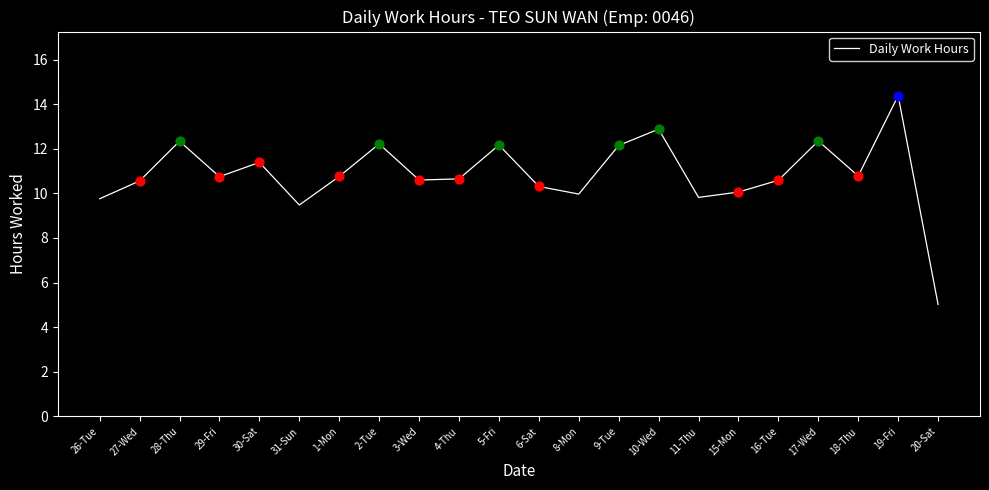

Which has a higher value, 3-Wed or 10-Wed?

10-Wed